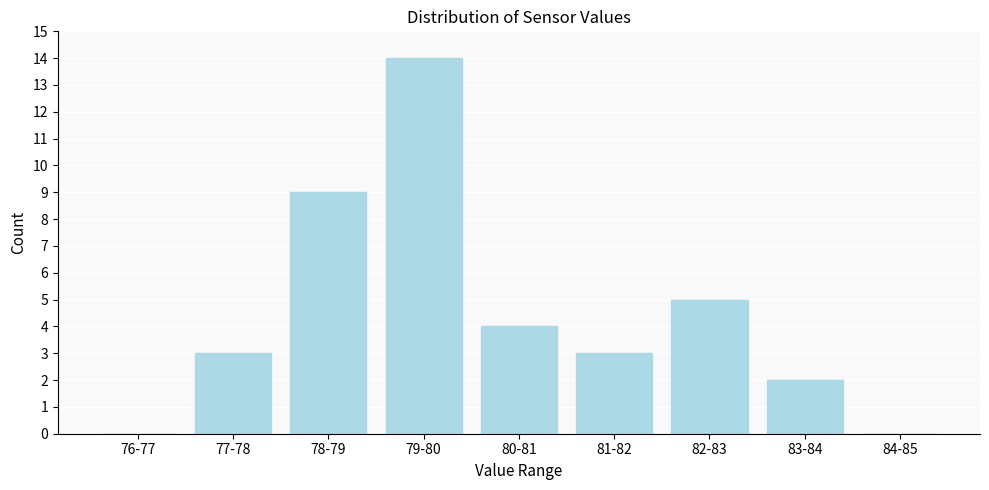

Reading left to right, what are all the values shown in this chart?

76-77=0	77-78=3	78-79=9	79-80=14	80-81=4	81-82=3	82-83=5	83-84=2	84-85=0